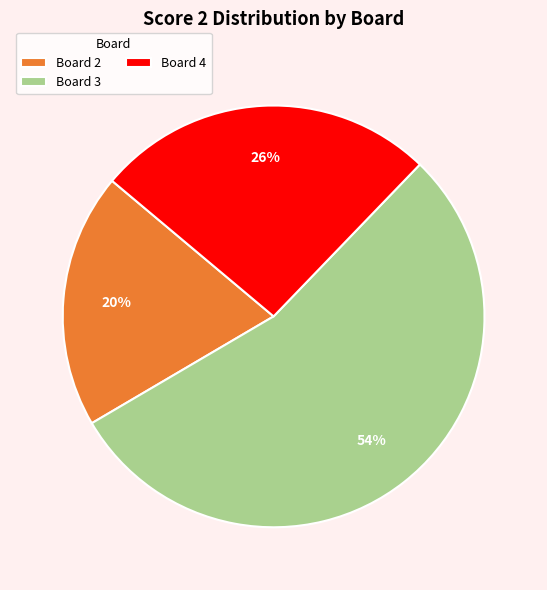

Is the sum of Board 4 and Board 2 greater than half?

No